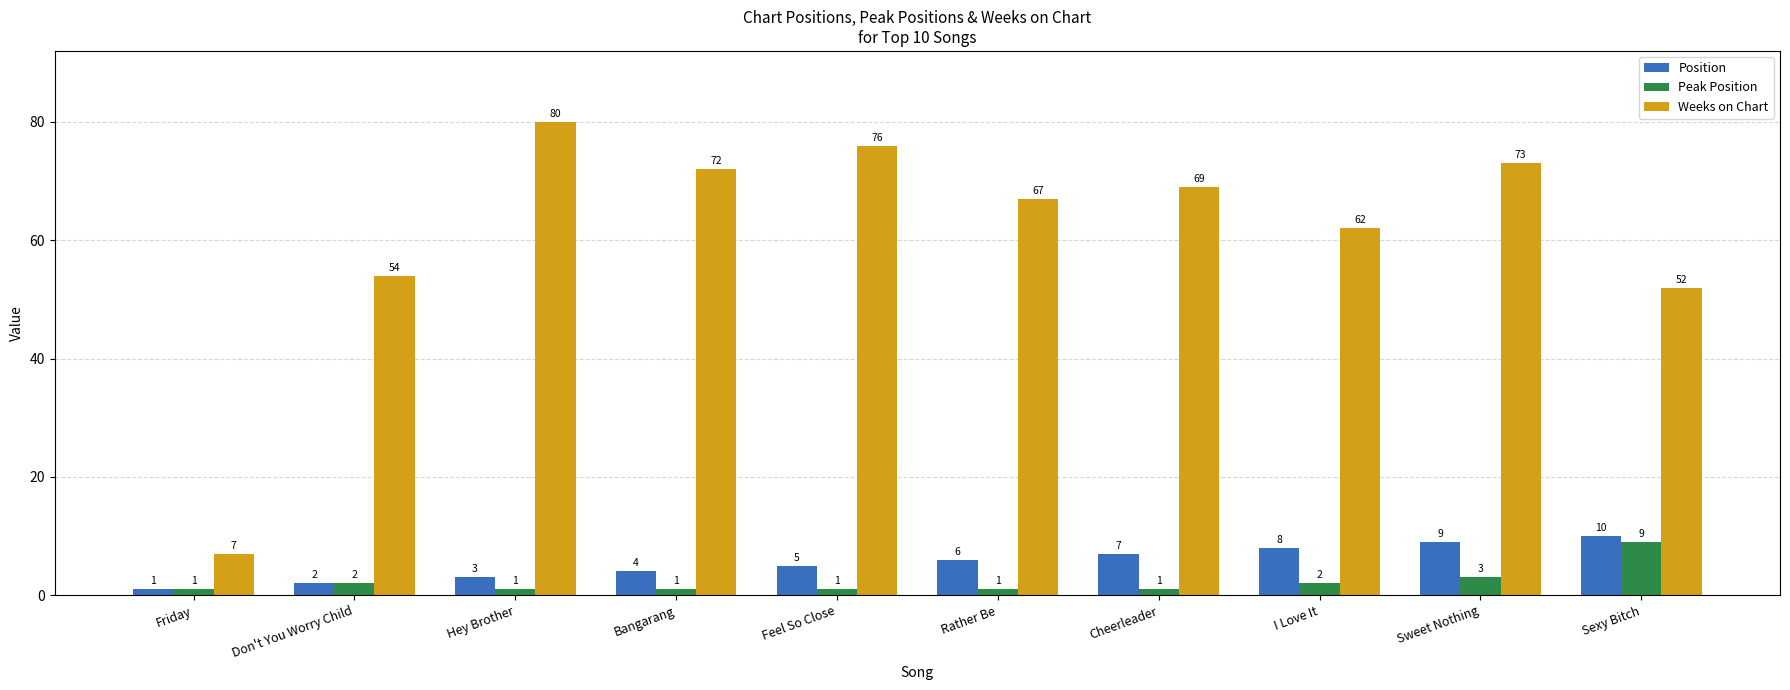

What is the average value of the Position series?

6